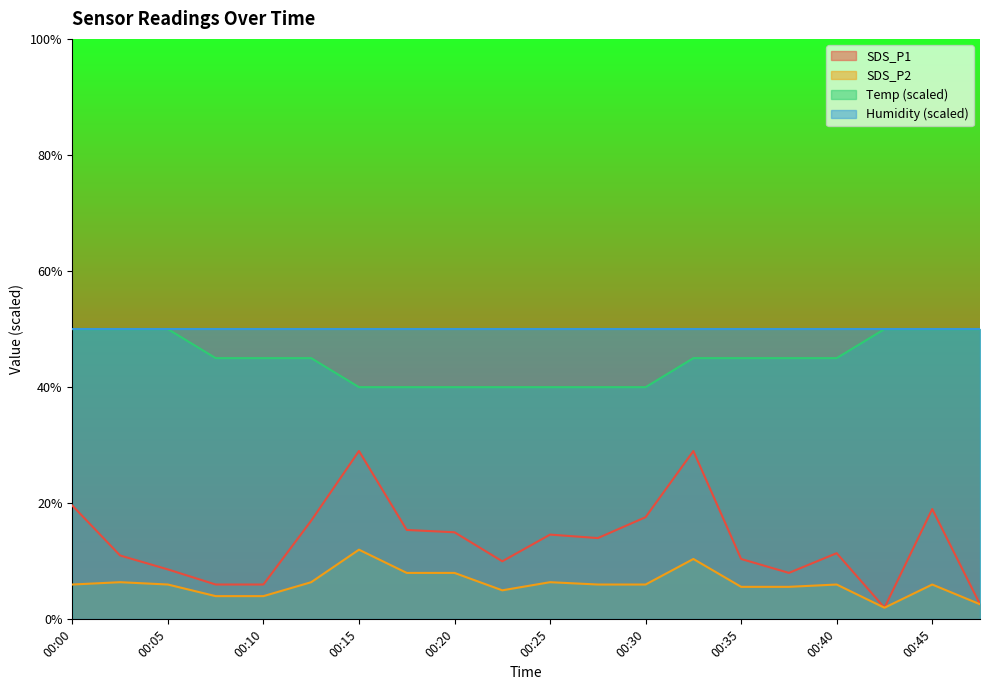

Where is SDS_P2 nearest to the value 7?

00:03